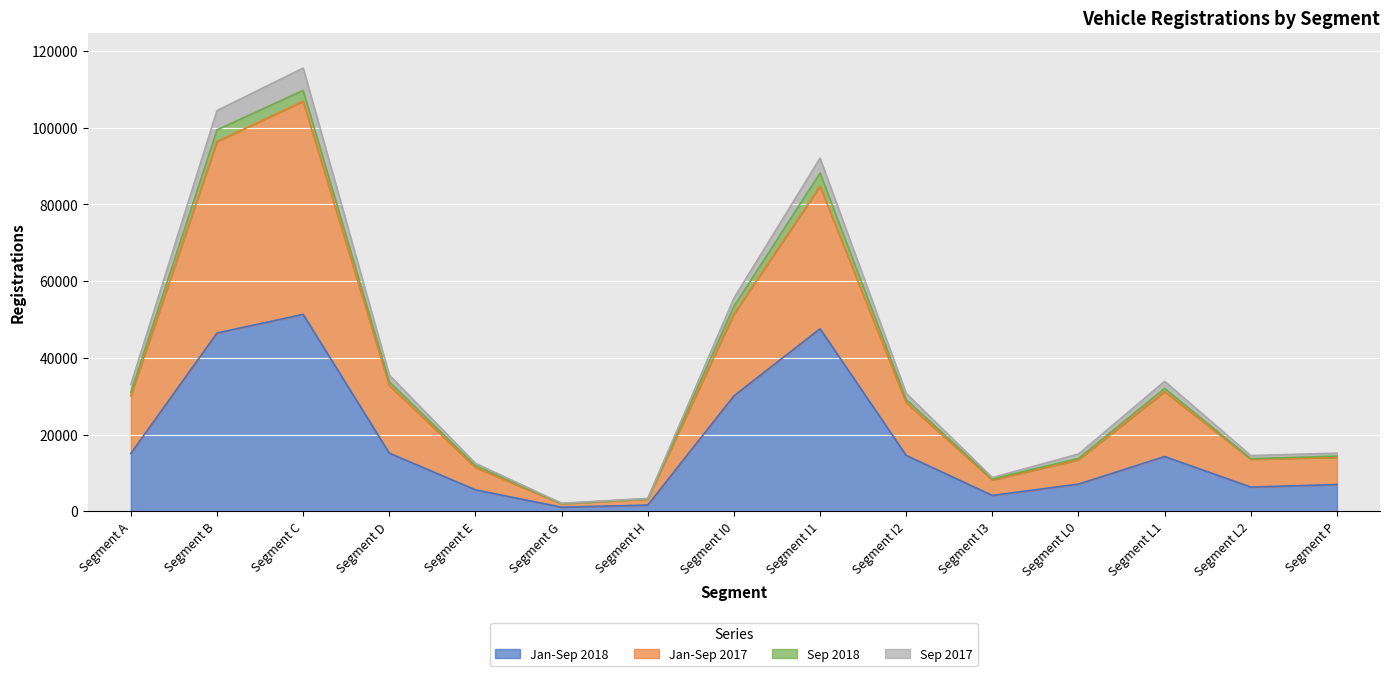

True or false: Jan-Sep 2018 has a value of 21235 at Segment L1.

False